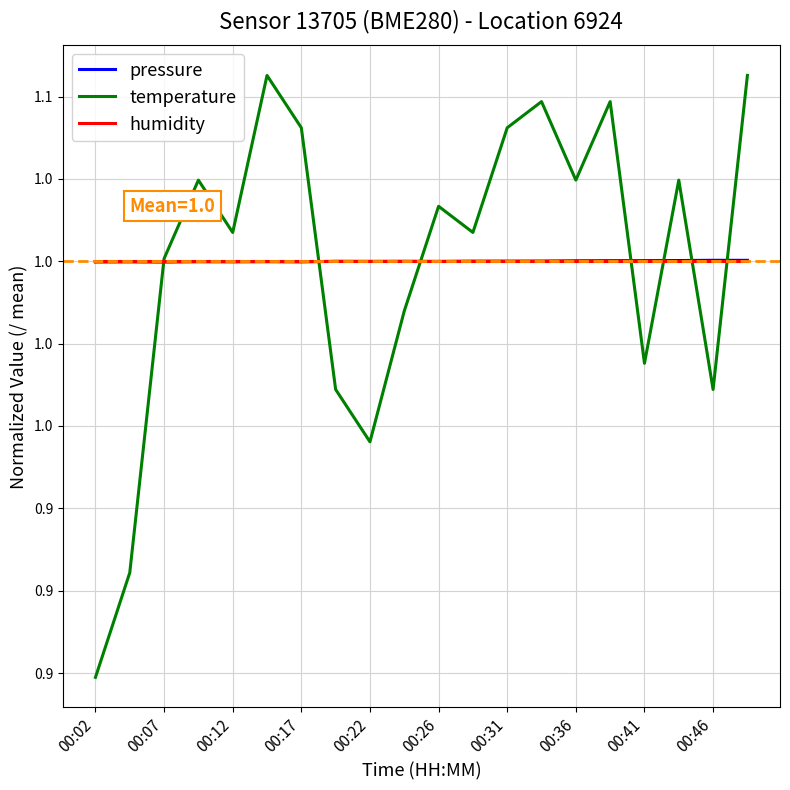

Does the chart have visible grid lines?

Yes